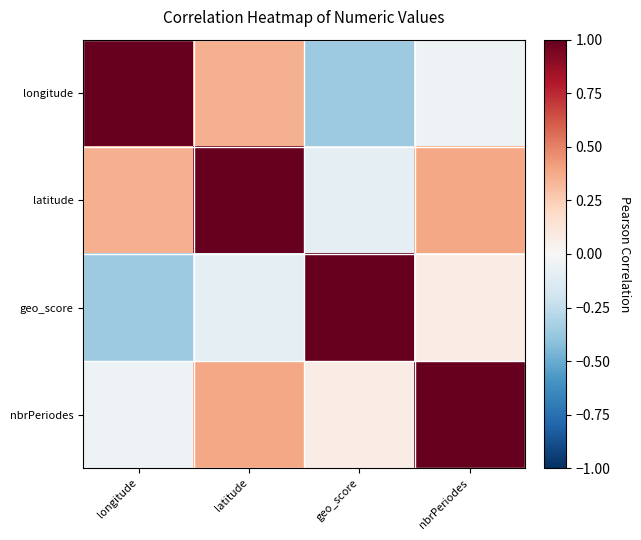

Which series has the largest total across all categories?

latitude